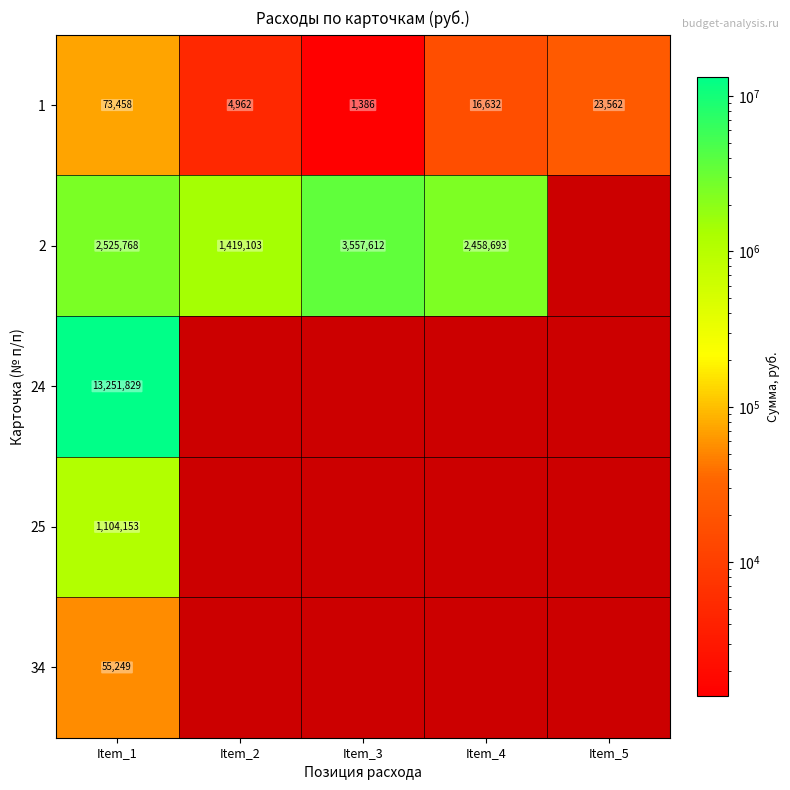

Where does the 1 series first go above 16632?

Item_1